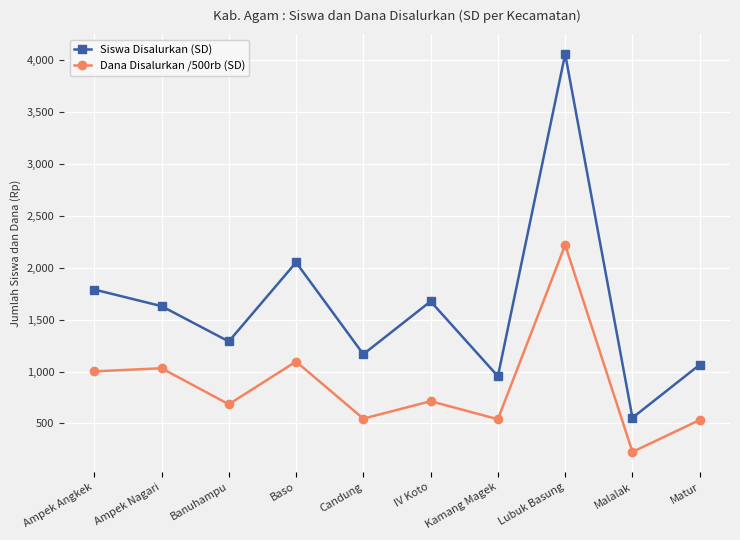

True or false: Siswa Disalurkan (SD) and Dana Disalurkan /500rb (SD) intersect in this chart.

False